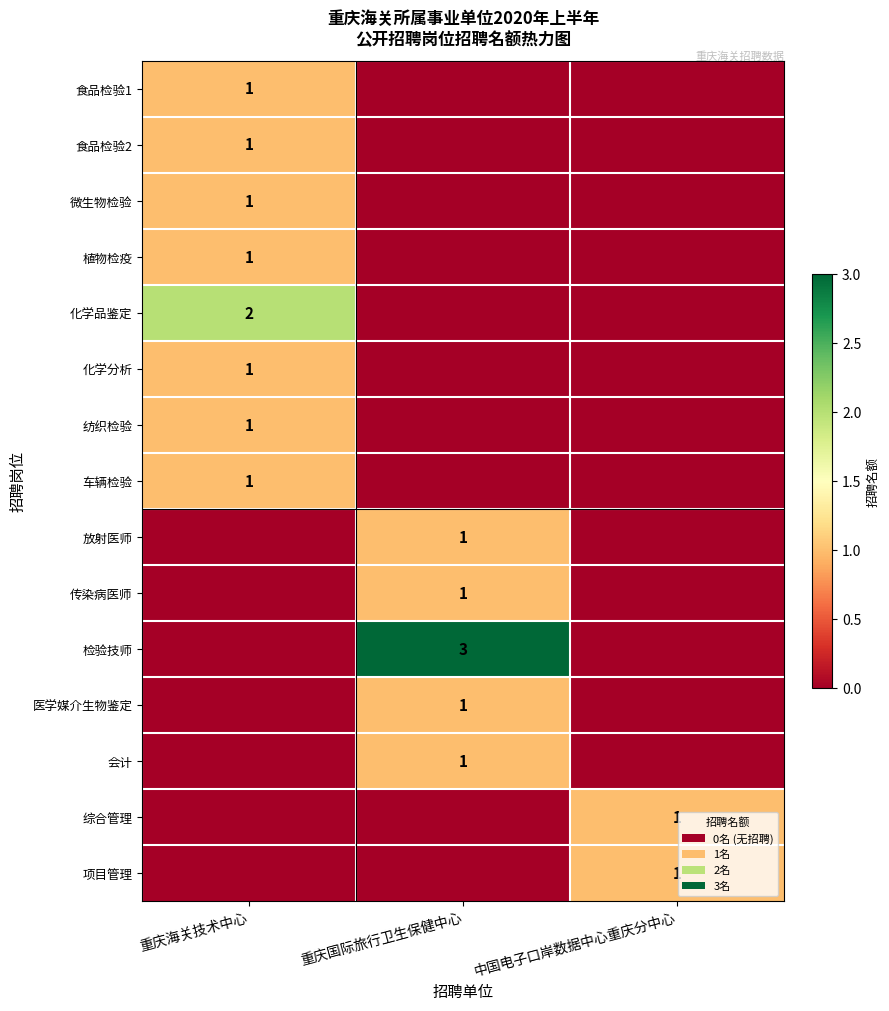

The value of 放射医师 at 重庆国际旅行卫生保健中心 is 1. True or false?

True